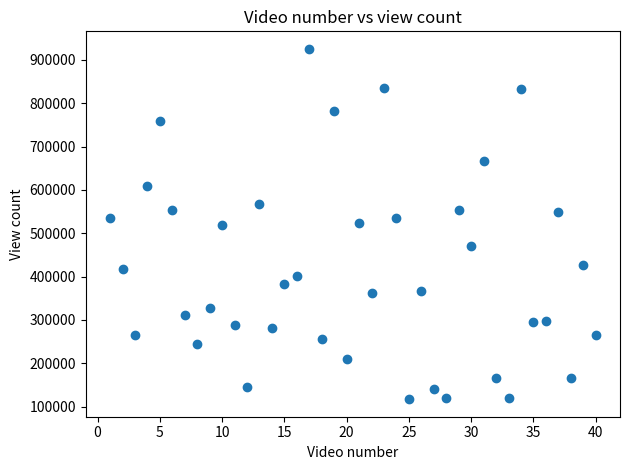

What is the range of Y values (max minus min)?

808359